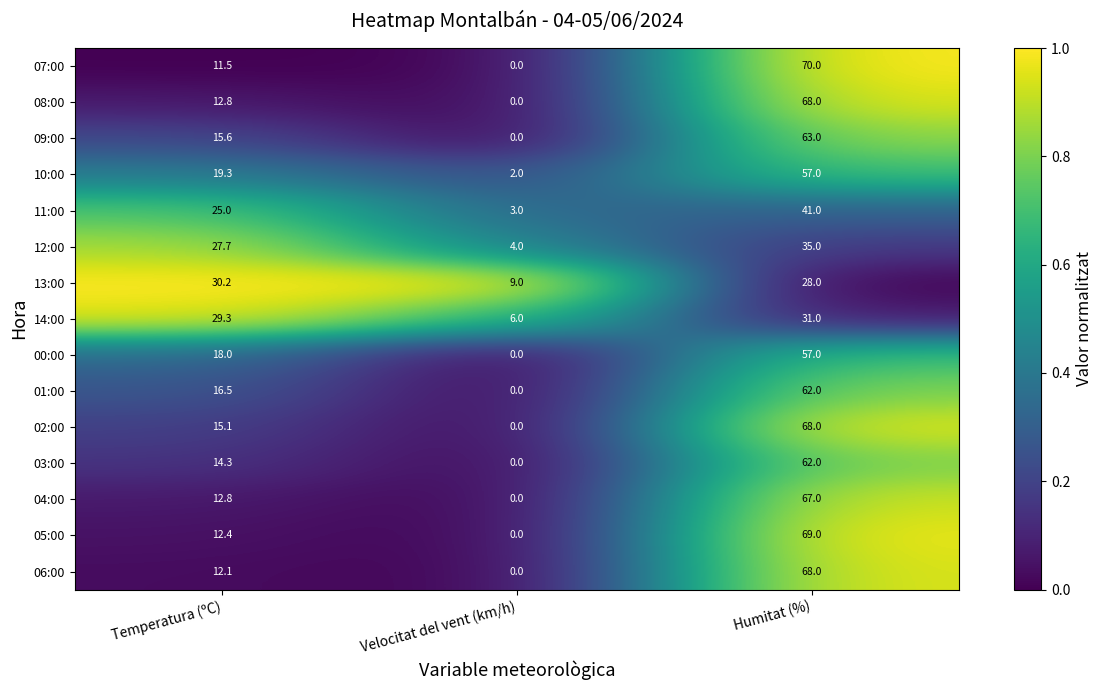

How many distinct data groups are displayed?

15